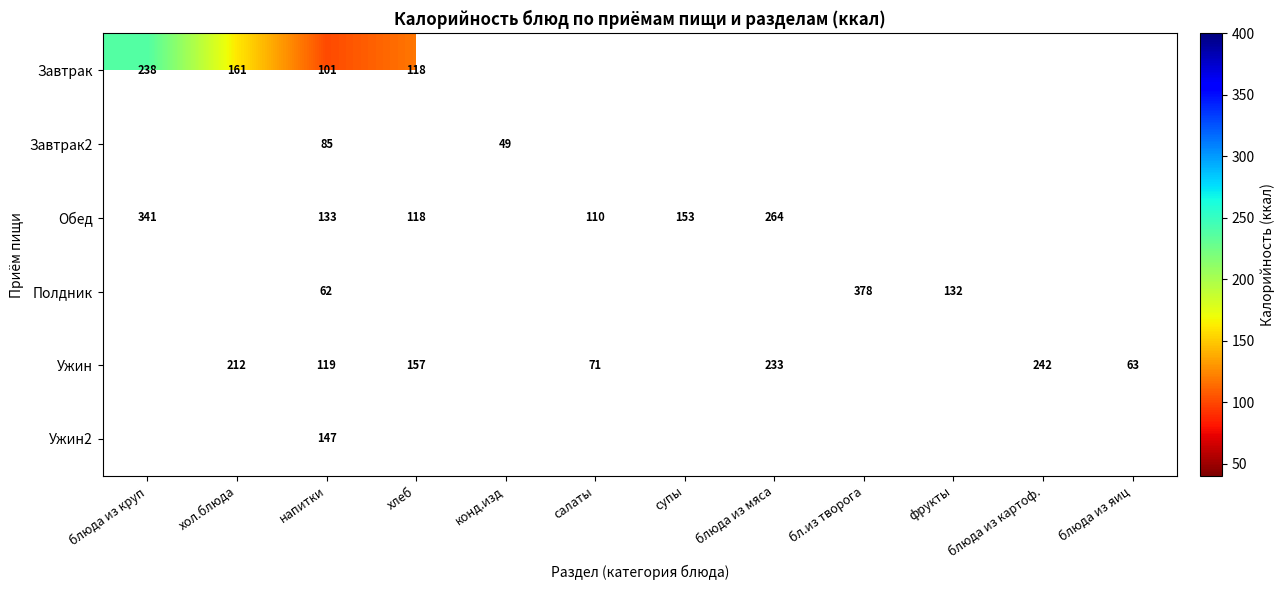

The Обед series shows 133 at напитки. True or false?

True